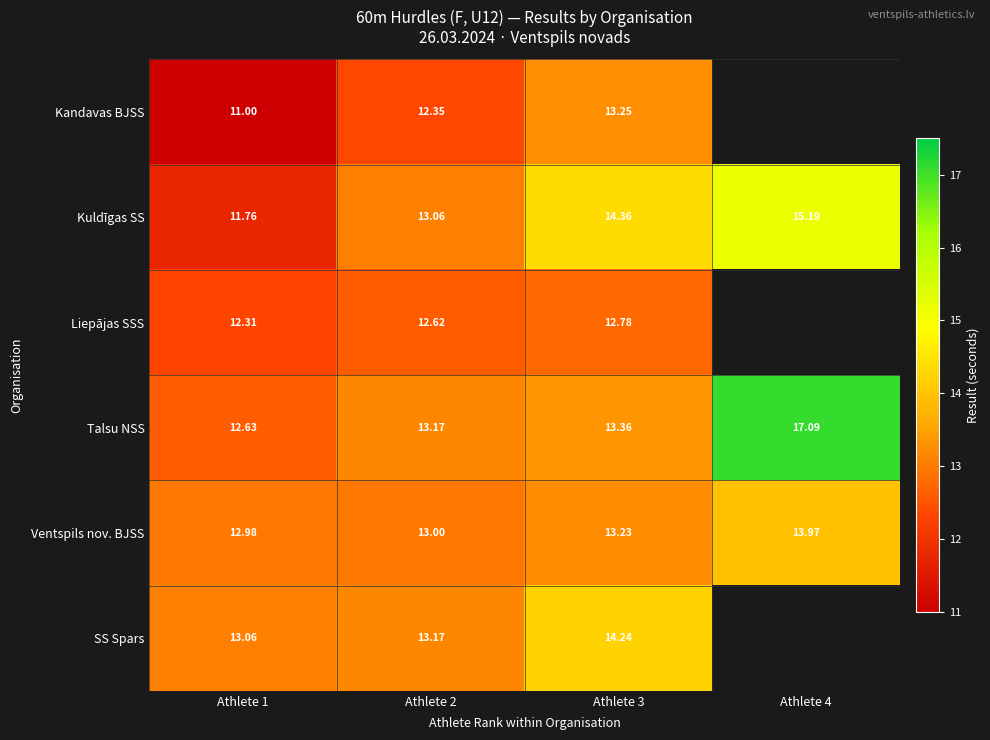

Which has a higher value, Athlete 3 or Athlete 1?

Athlete 3